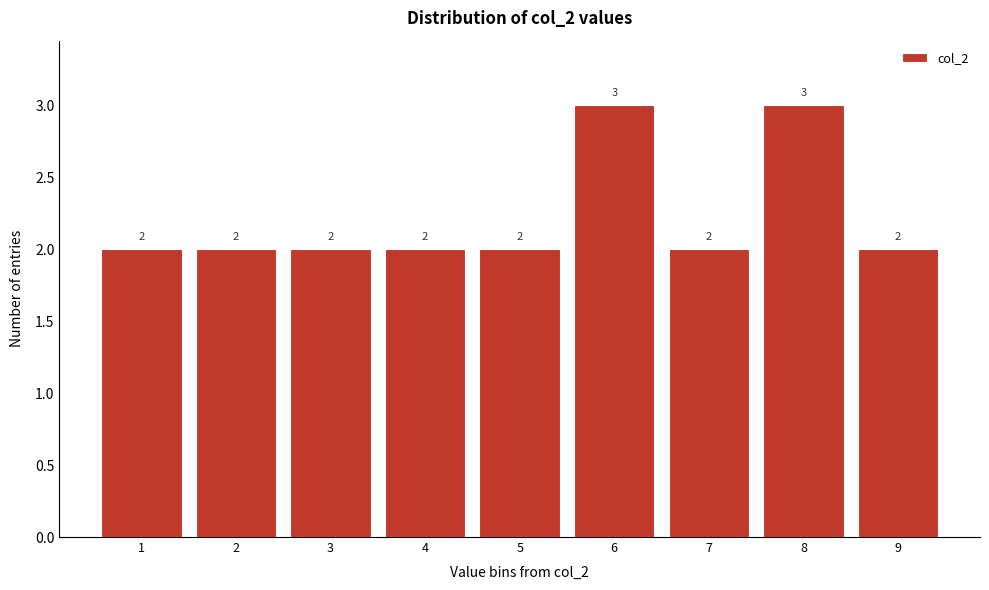

Reading left to right, list all the values displayed in this chart.

1=2	2=2	3=2	4=2	5=2	6=3	7=2	8=3	9=2